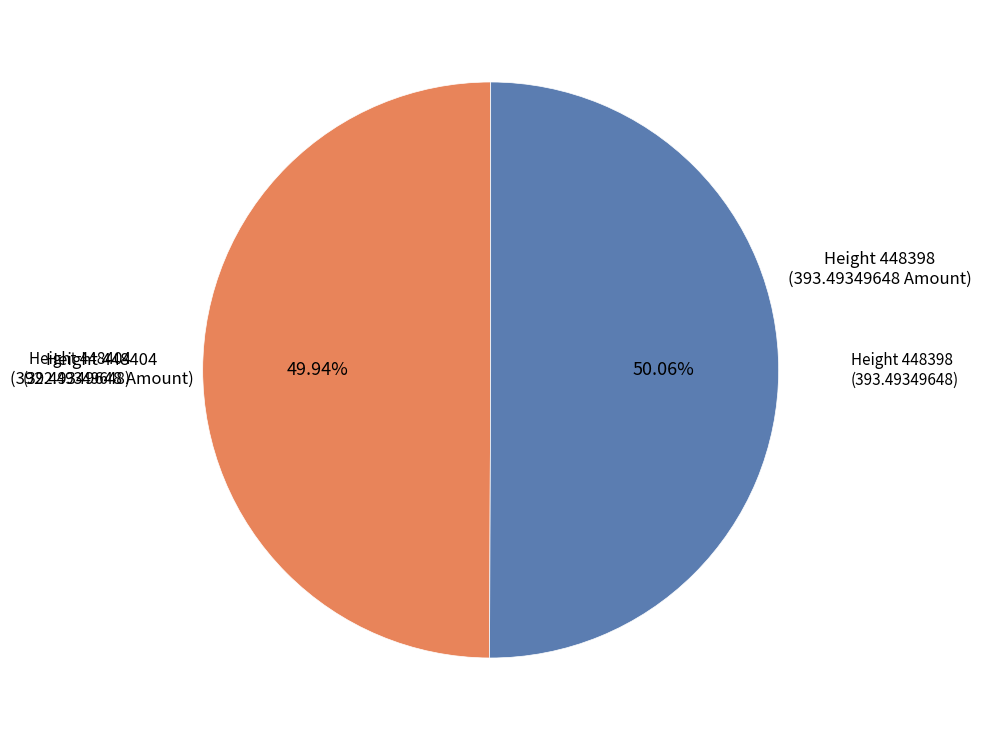

How many slices are in this pie chart?

2